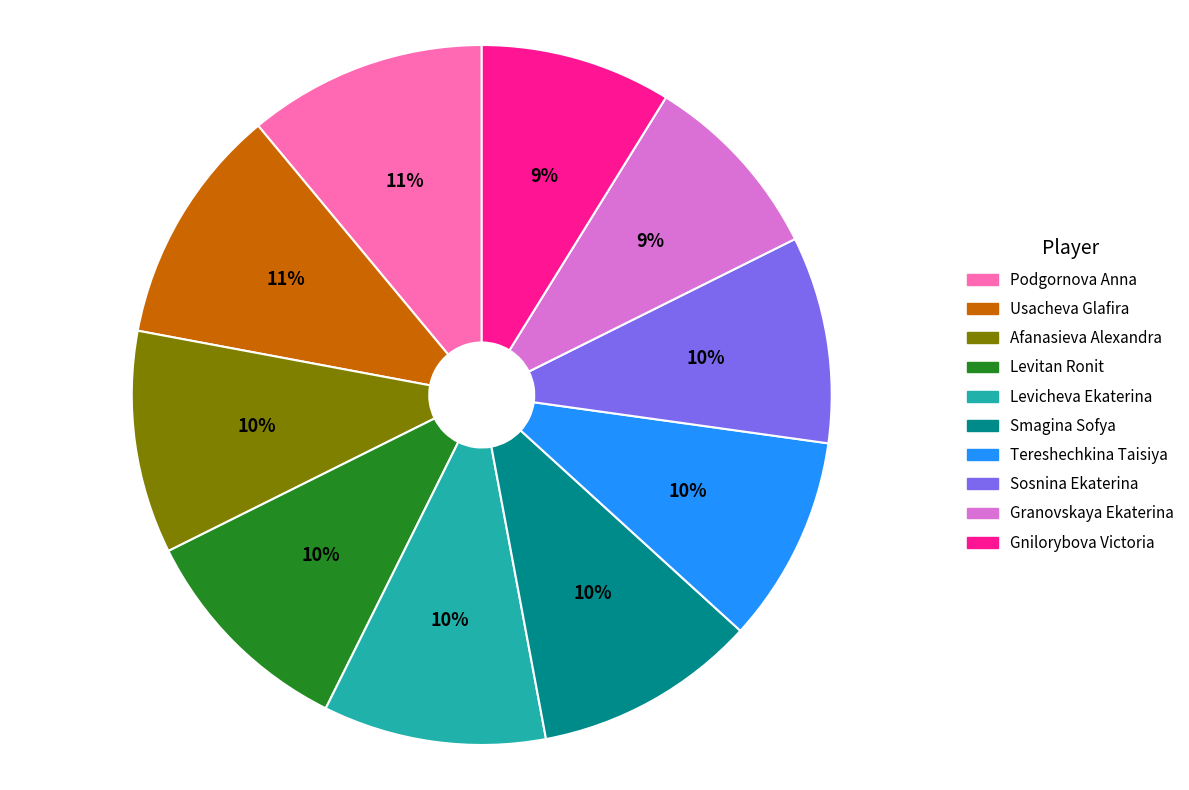

How many segments does this pie chart have?

10